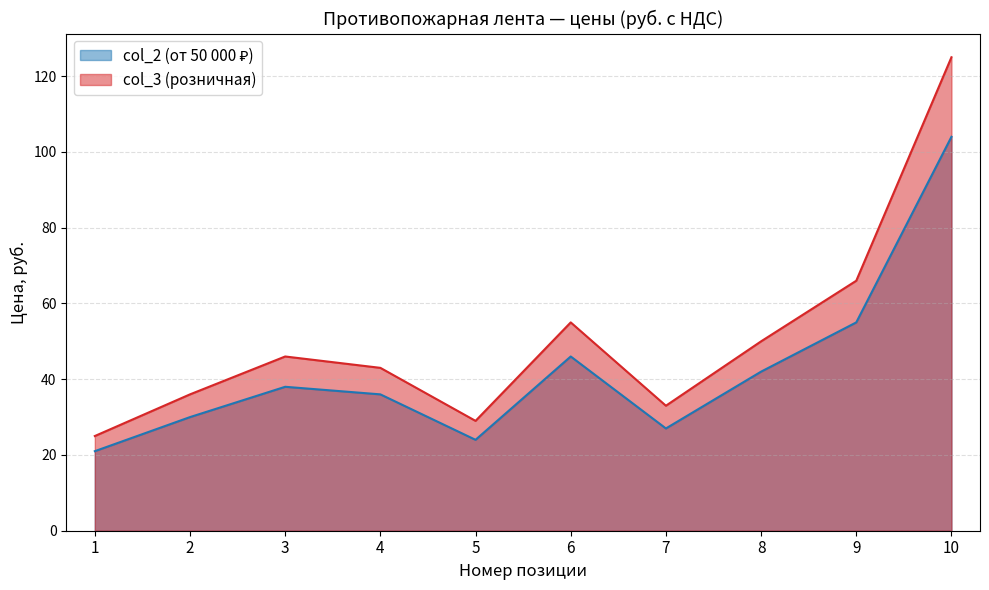

What are all the series names shown in the legend?

col_2, col_3